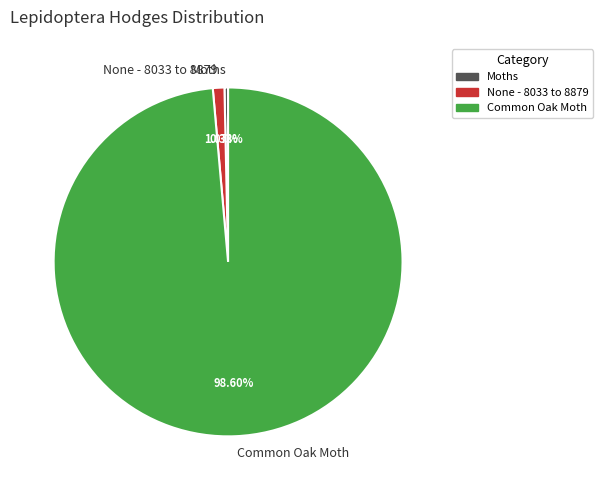

To the nearest percent, what portion does Common Oak Moth represent?

99%